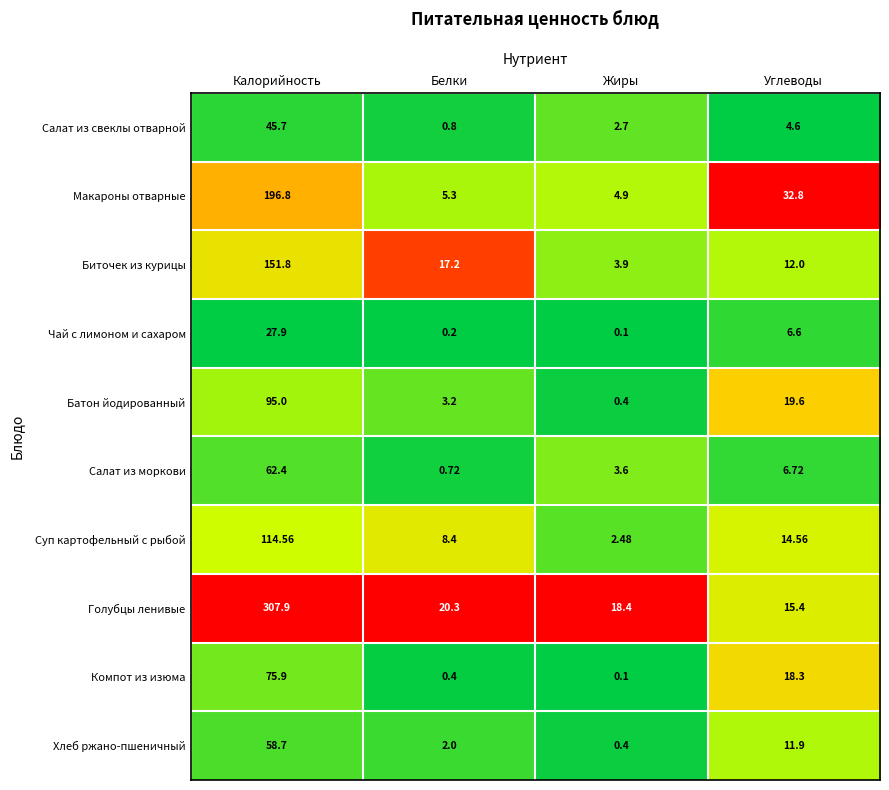

What is the difference between the highest and lowest values at Углеводы?

28.2